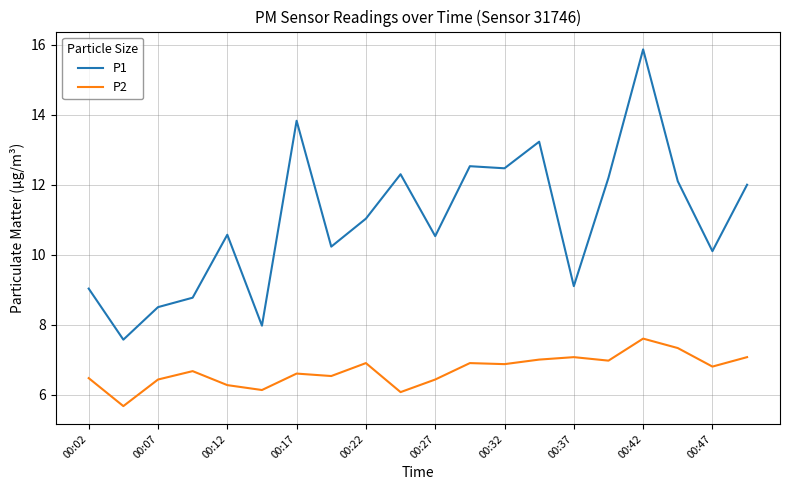

Which series has the largest total across all categories?

P1